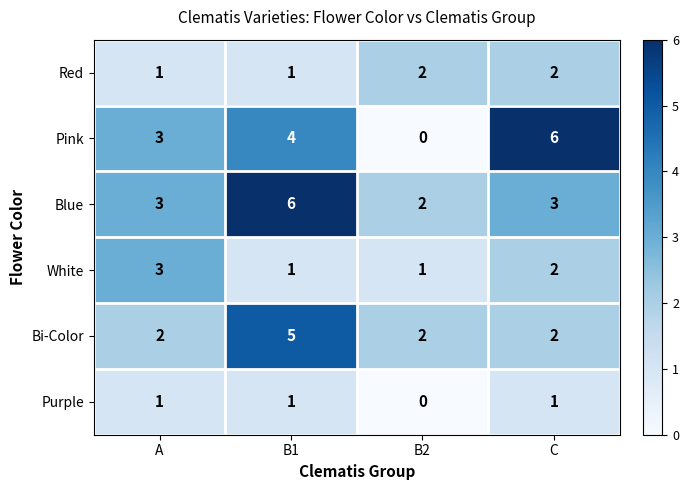

At which category is the sum across all series the highest?

B1